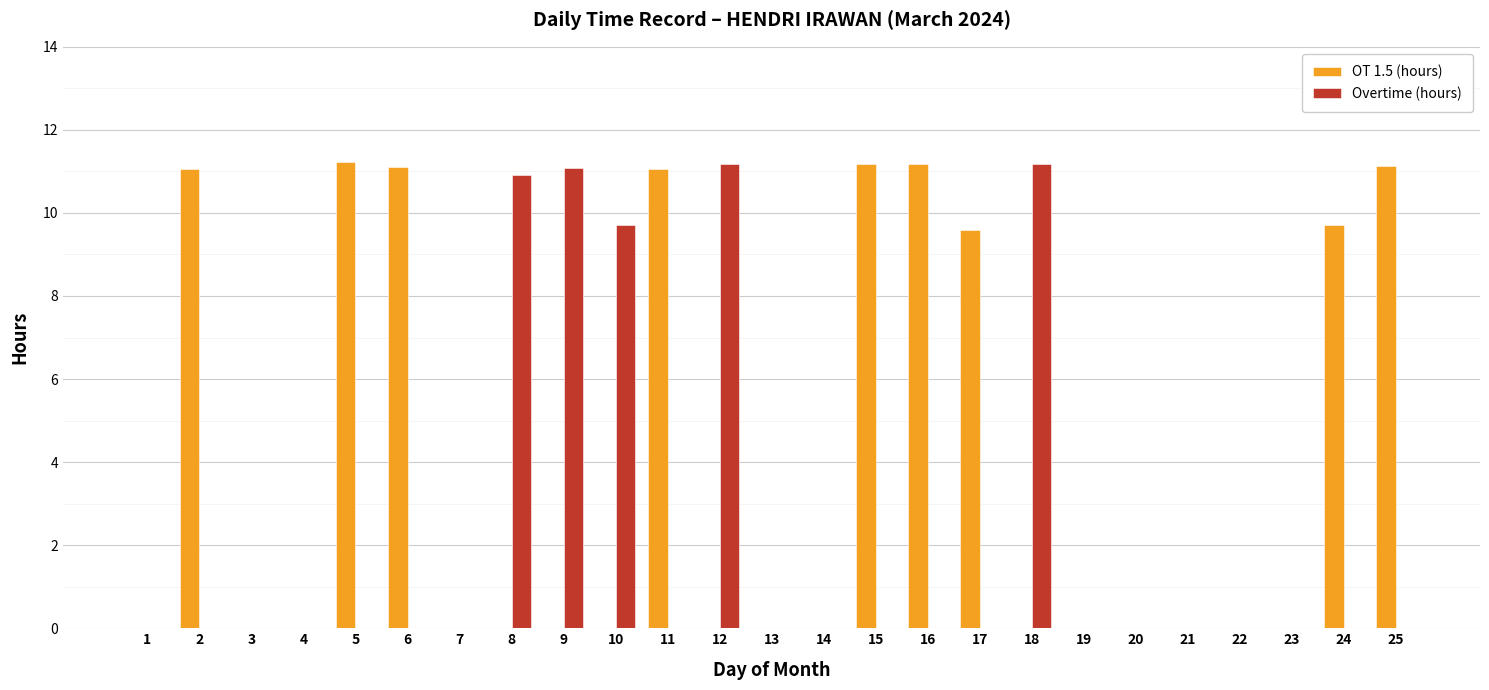

What is the total value across all series at 6?

11.1